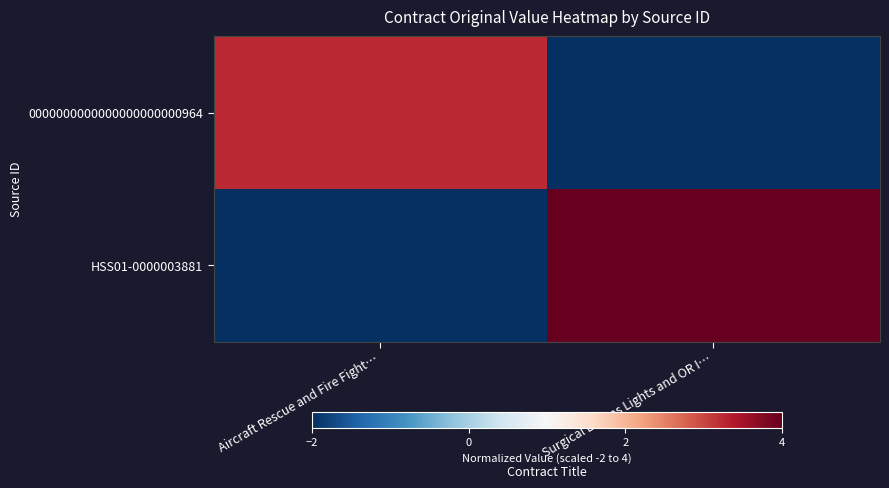

List the series in order of their peak value, highest first.

HSS01-0000003881, 0000000000000000000000964